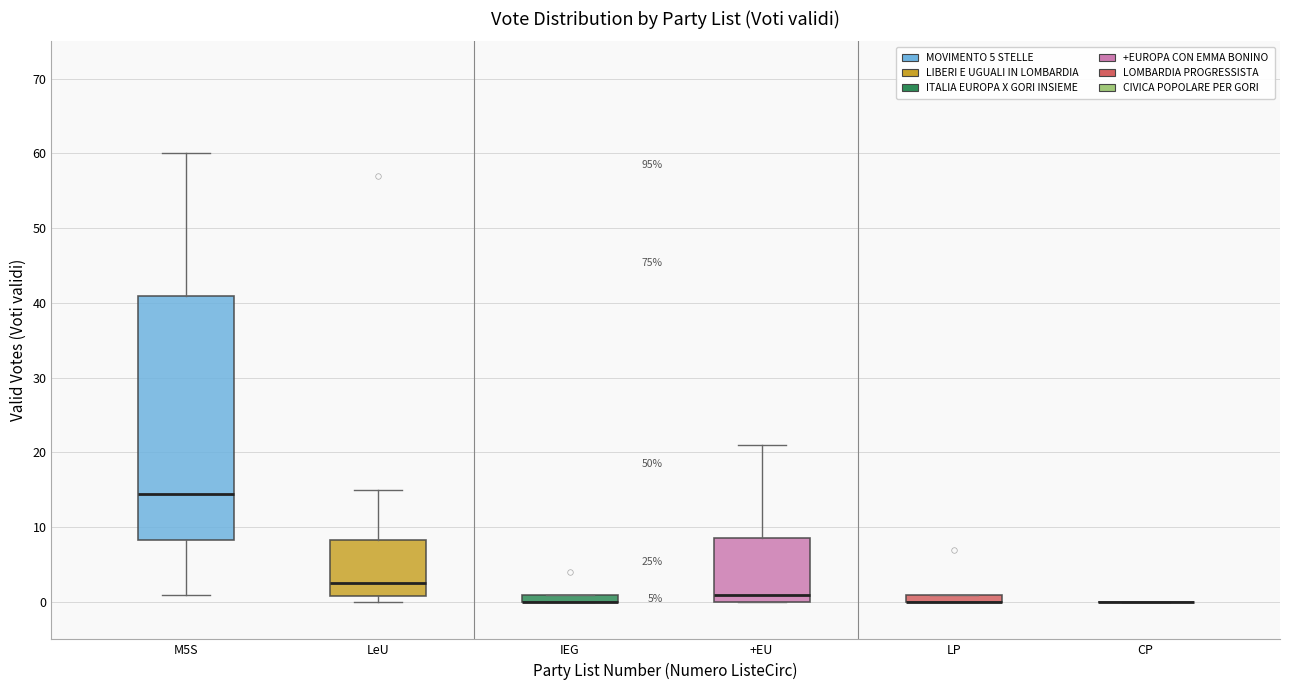

Where is the lower edge of the box for LeU on the y-axis? The values are not printed on the chart, so give them approximately, as read against the axis.

1